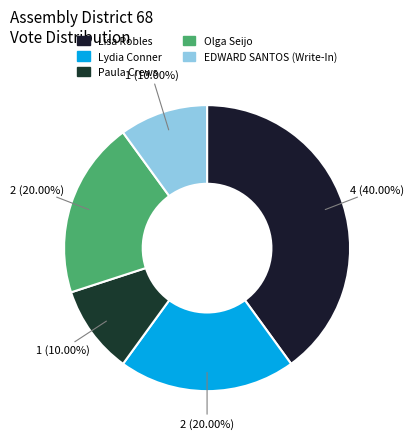

Count the number of slices in the pie.

5